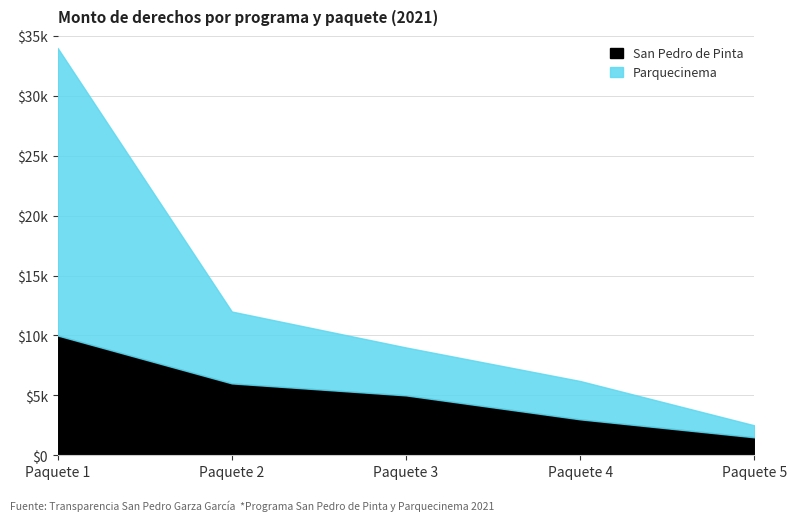

What is the difference between the highest and lowest values at Paquete 1?

14000